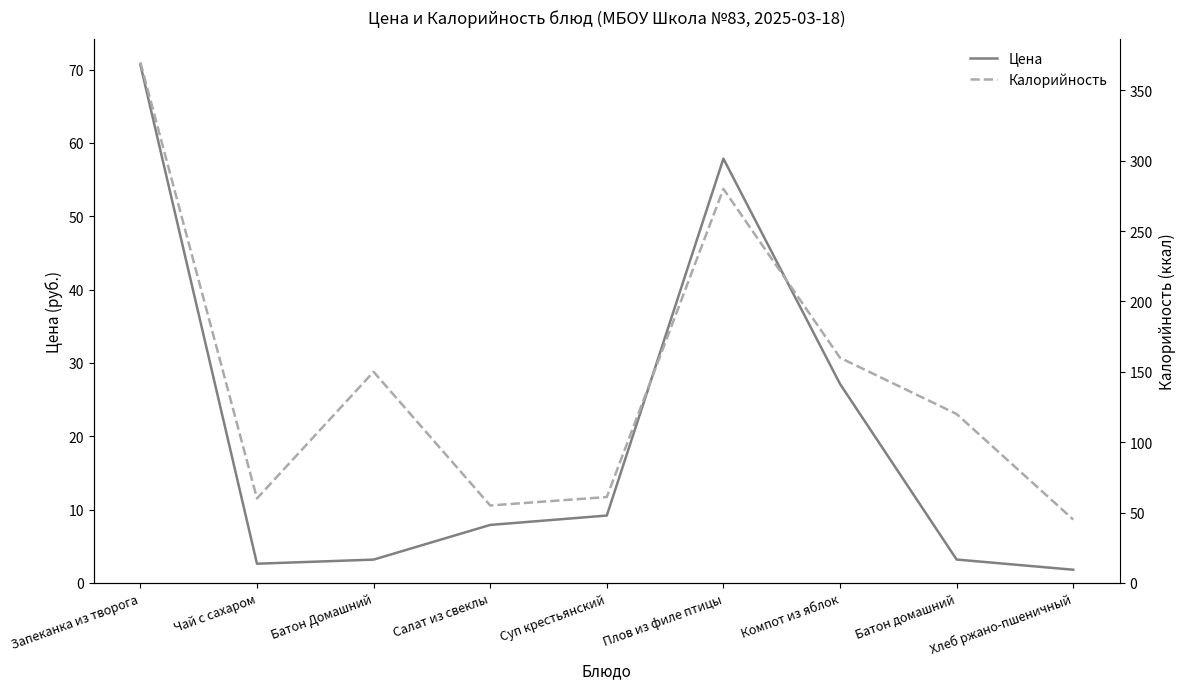

Which series has the widest spread of values?

Калорийность